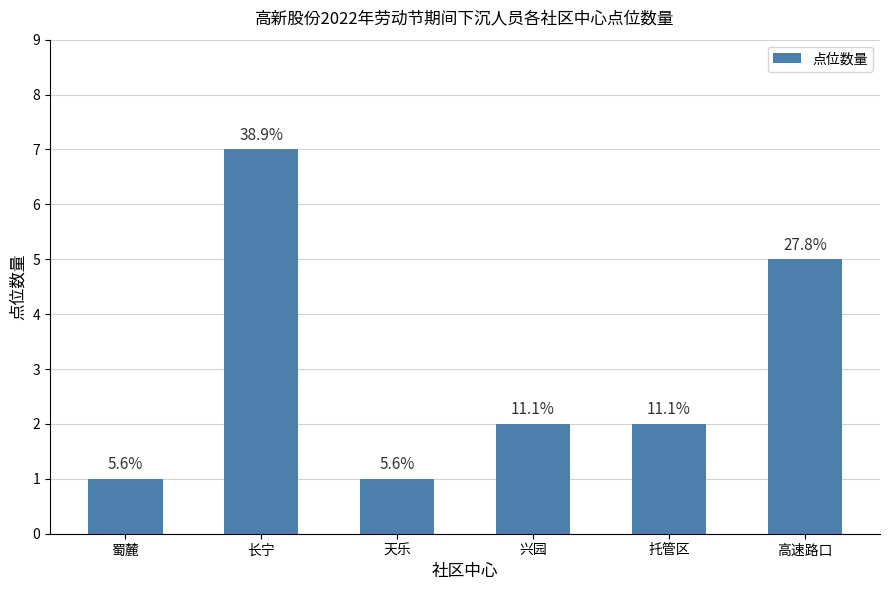

Which category has the highest value across all series?

长宁